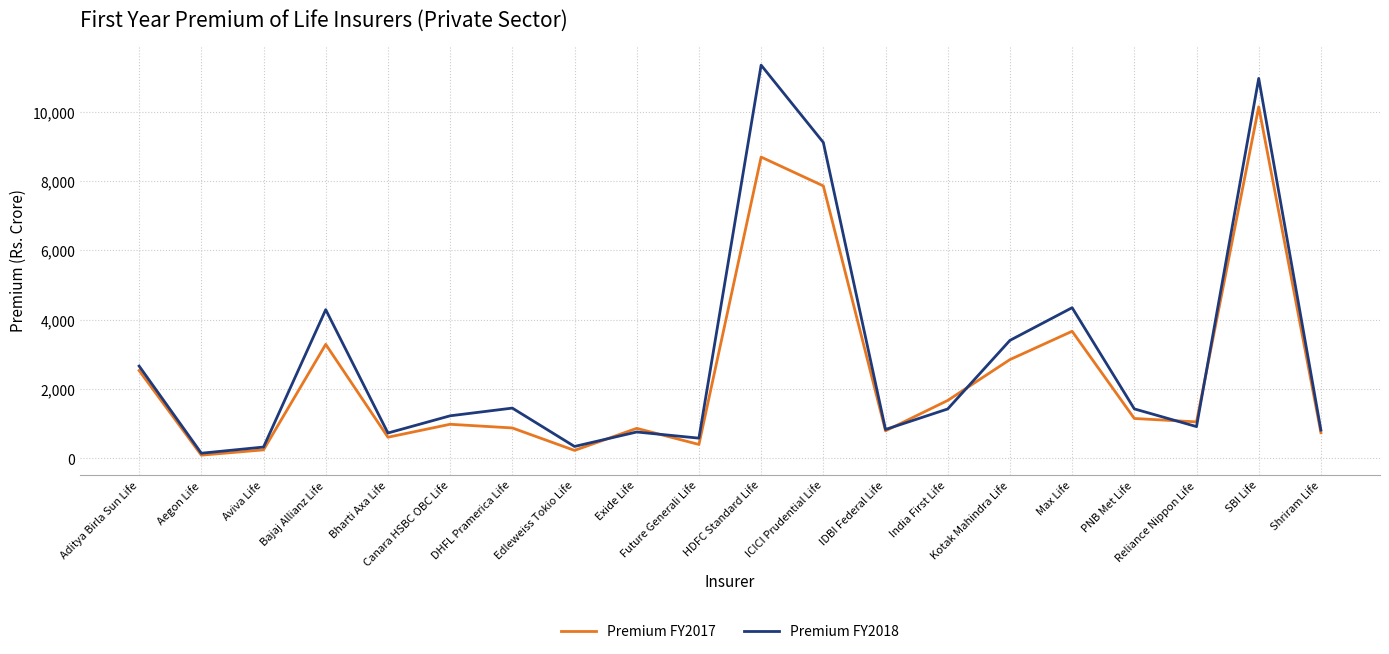

Which series has the largest range (max minus min)?

Premium FY2018